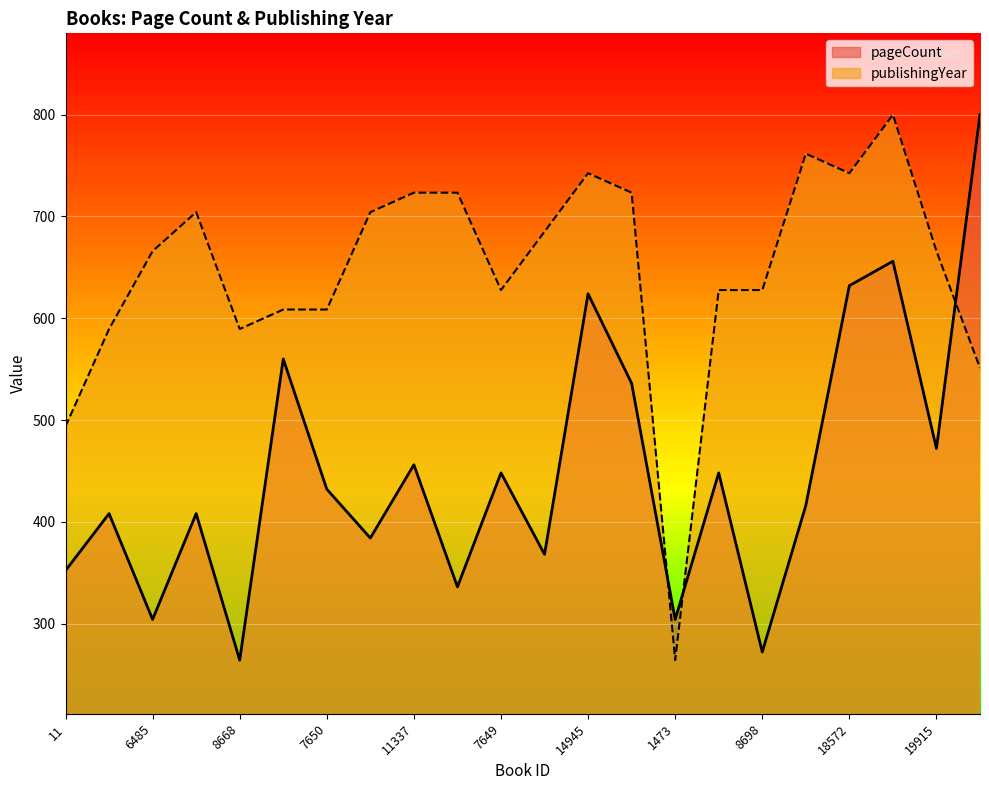

True or false: publishingYear has a value of 704.3 at 6797.

True